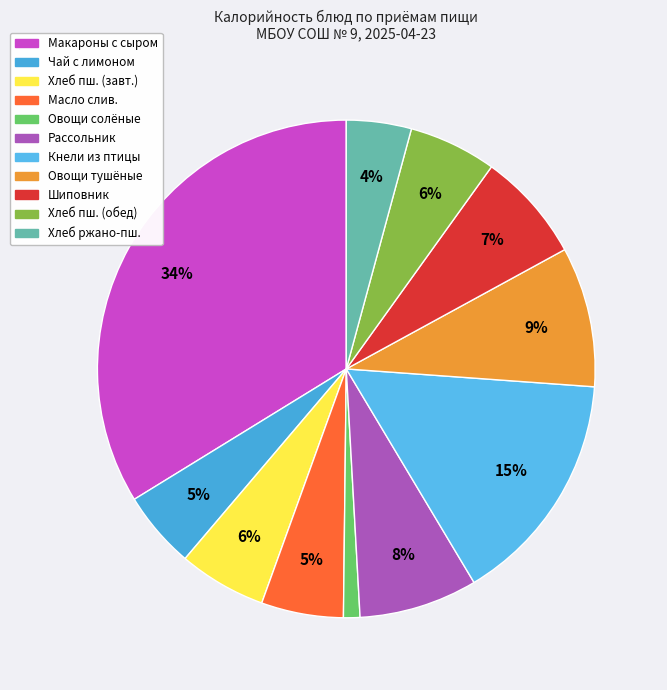

Is there a majority slice in this chart?

No